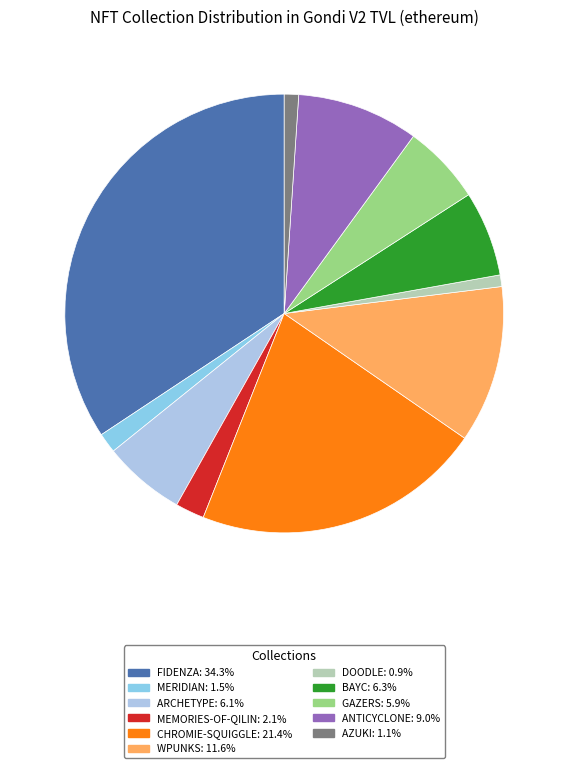

Does ARCHETYPE account for over 50% of the chart?

No